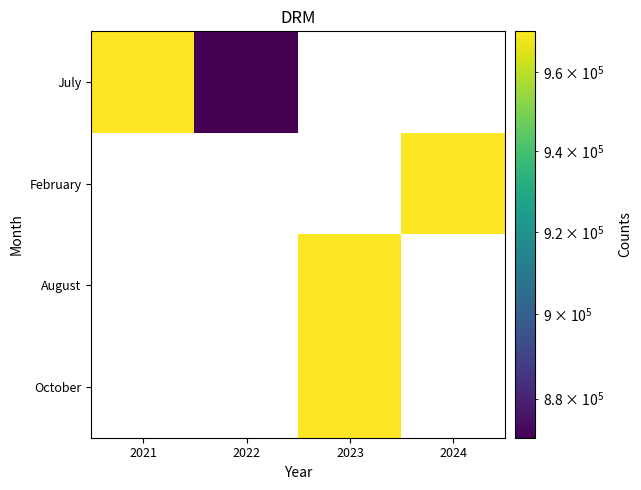

Which series has the largest range (max minus min)?

July